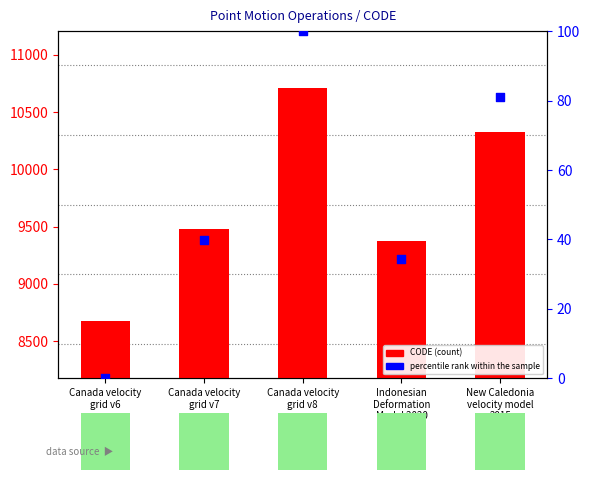

Which series contains the lowest Y value?

percentile rank within sample